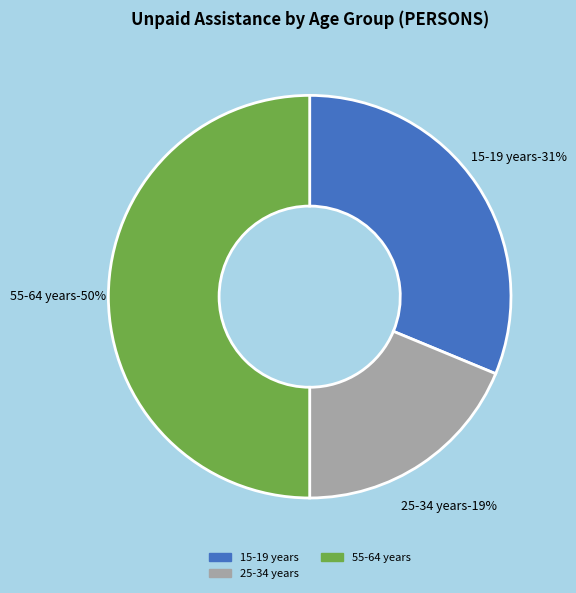

Is there any slice that represents more than half of the pie?

No